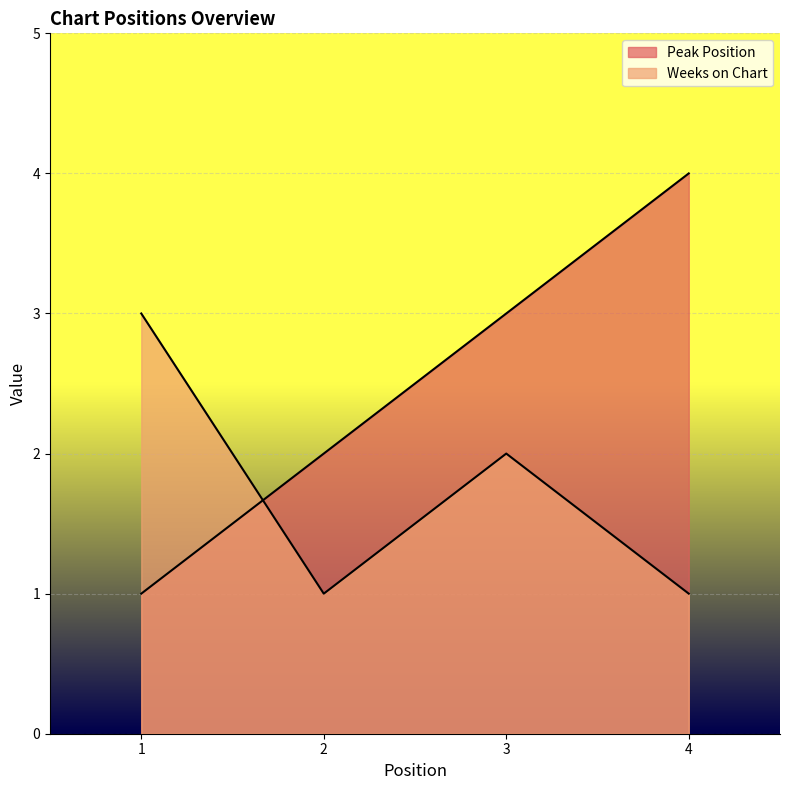

At 4, list the series in order from largest to smallest.

Peak Position, Weeks on Chart